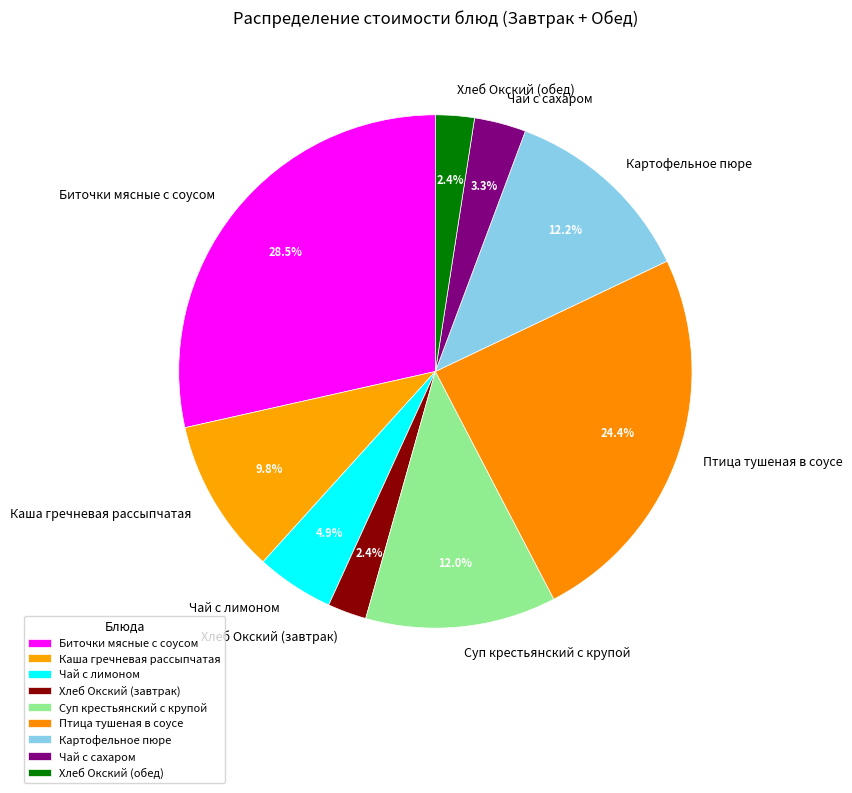

True or false: Чай с лимоном accounts for 5% of the total.

True